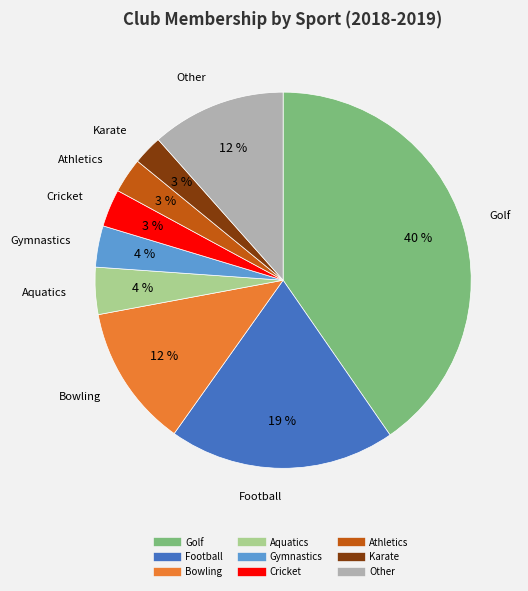

Does any single category account for the majority?

No